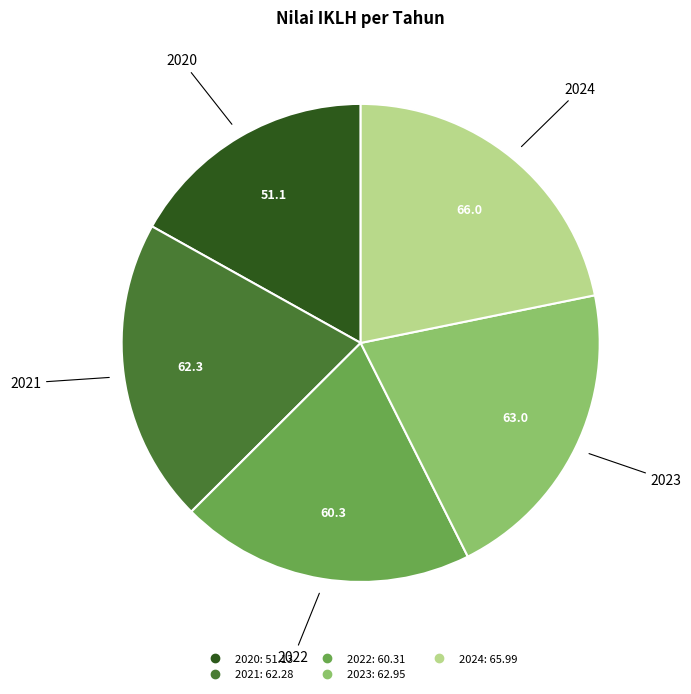

How many slices are in this pie chart?

5